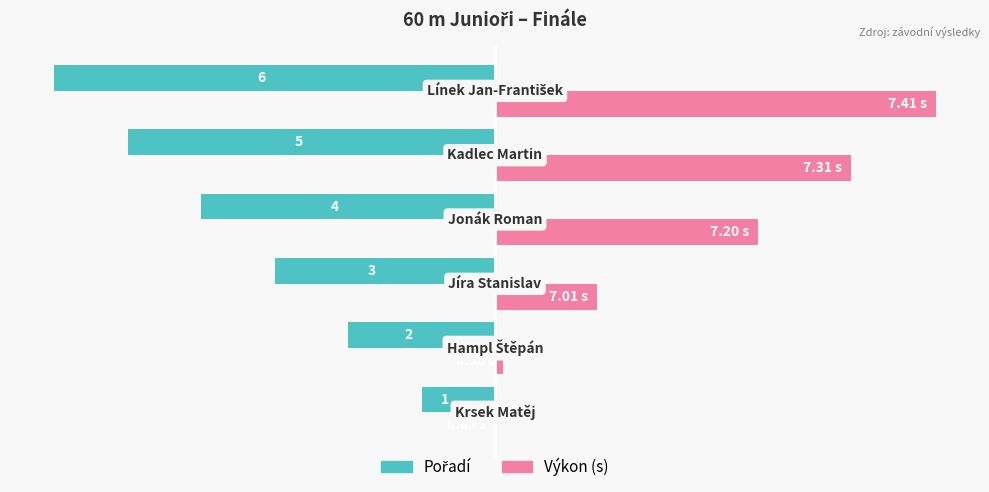

The Výkon series shows 3.0 at 1. True or false?

False